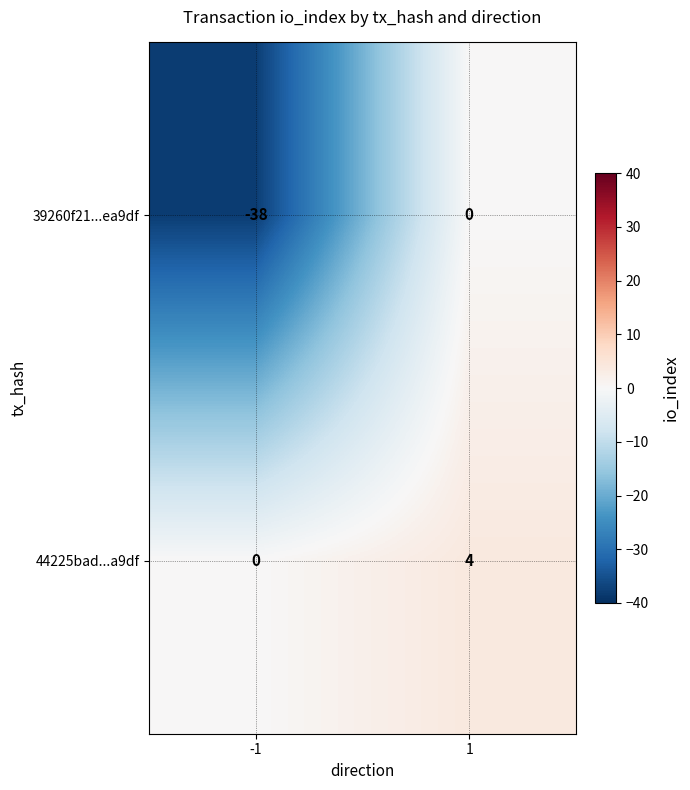

Is it true that 39260f21...ea9df equals -58 at -1?

False